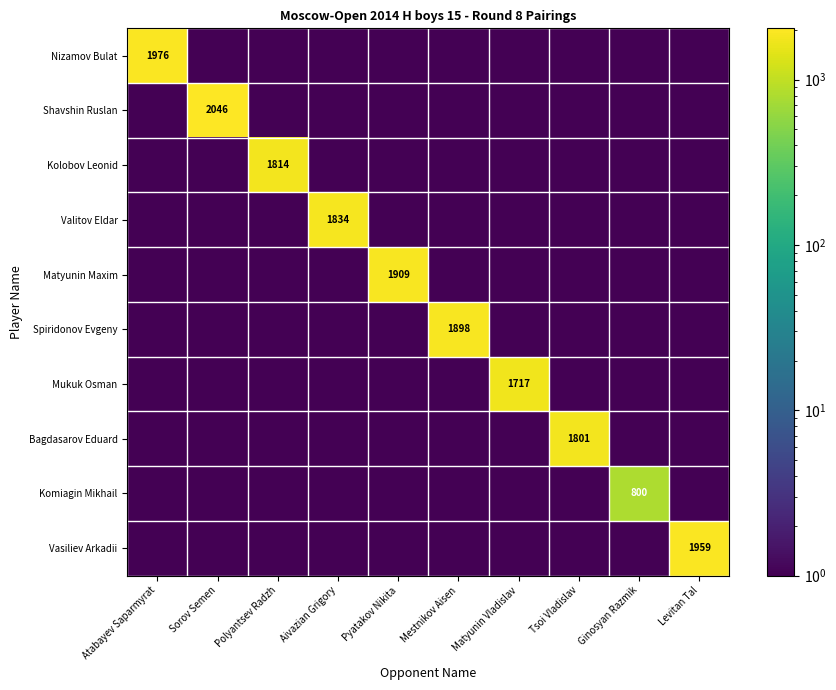

Which has a higher value, Tsoi Vladislav or Polyantsev Radzh?

Tsoi Vladislav